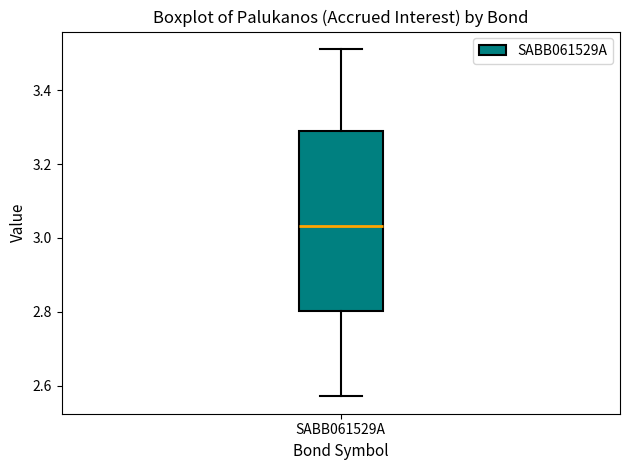

Read this box plot against the y-axis: the position of the median line, the range covered by the box, and the ends of both whiskers. The values are not printed on the chart, so give them approximately, as read against the axis.

median 3.04, box 2.80 to 3.28, whiskers 2.58 to 3.52